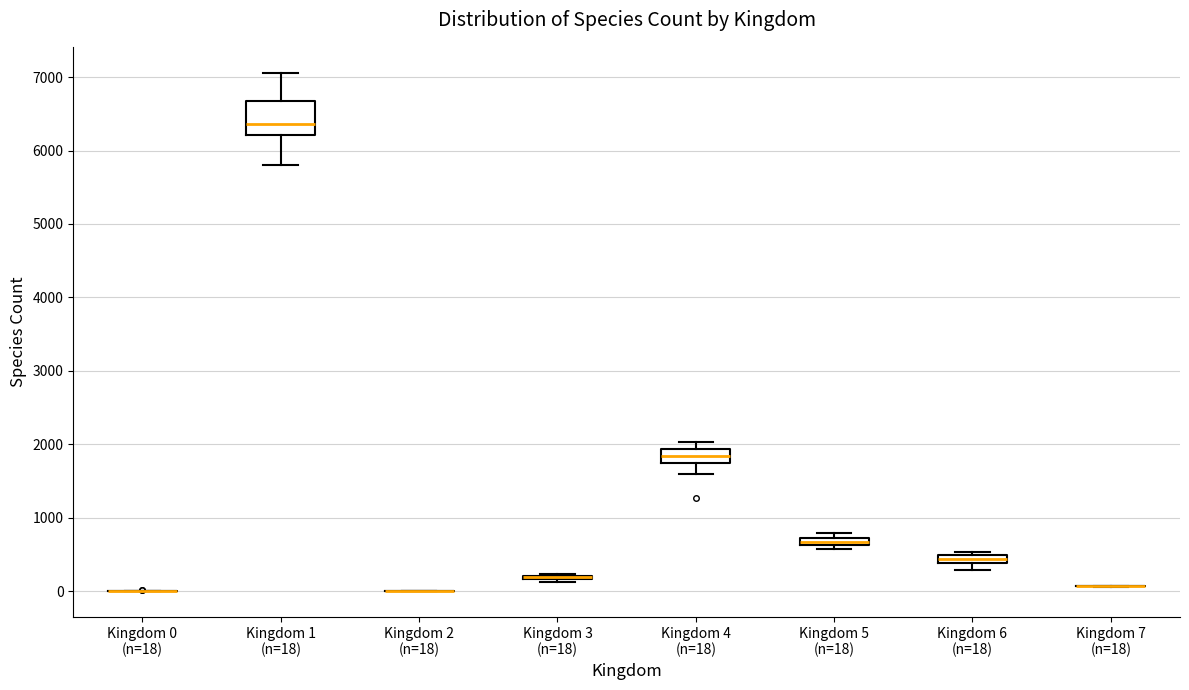

Where does the median line of the box for Kingdom 4 (n=18) sit on the y-axis? The values are not printed on the chart, so give them approximately, as read against the axis.

1800